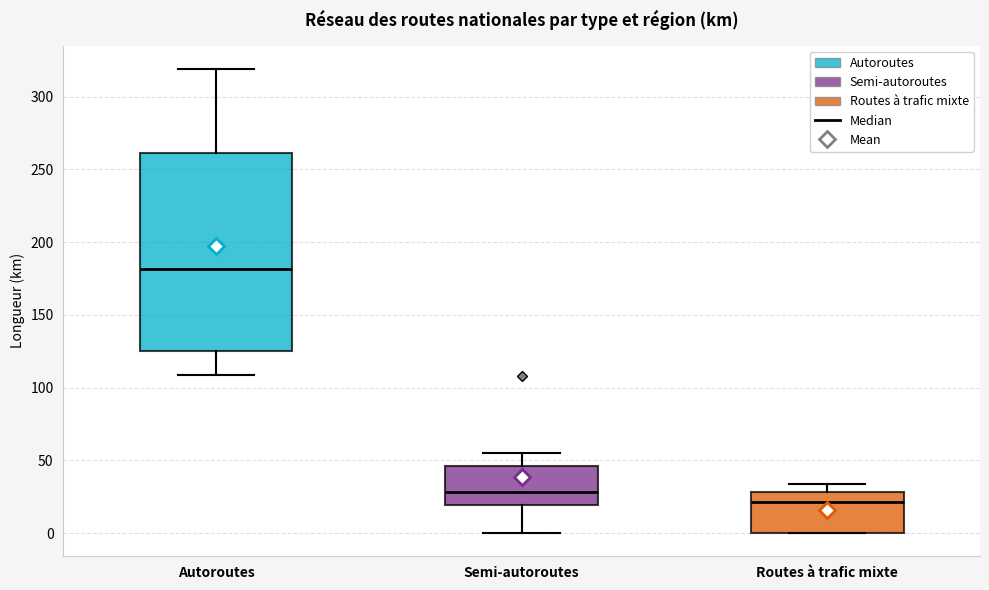

Which box is the tallest, from its lower edge to its upper edge?

Autoroutes